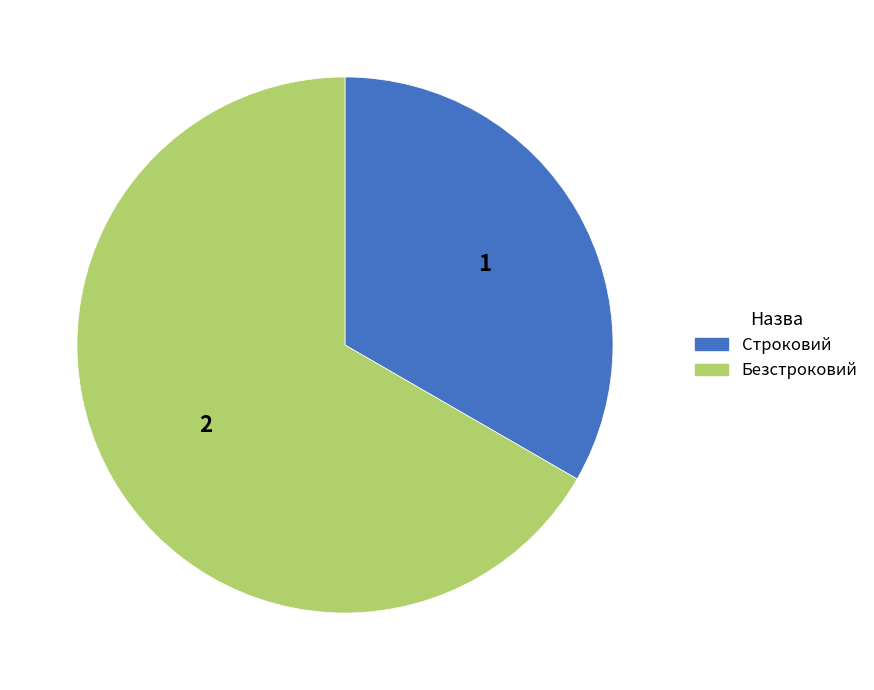

Approximately how many times larger is the value at Безстроковий compared to Строковий?

2.0